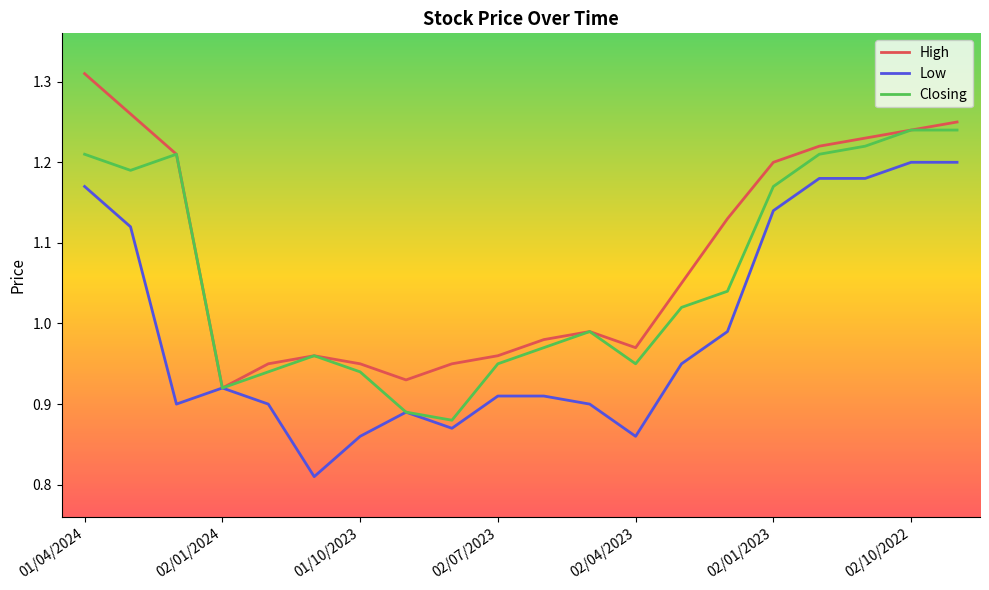

Which series has the largest total across all categories?

High